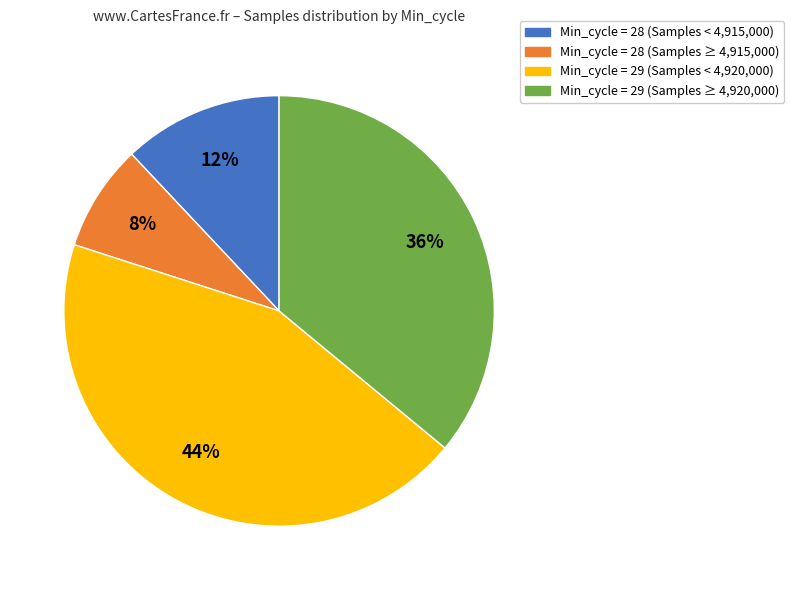

Is there a majority slice in this chart?

No